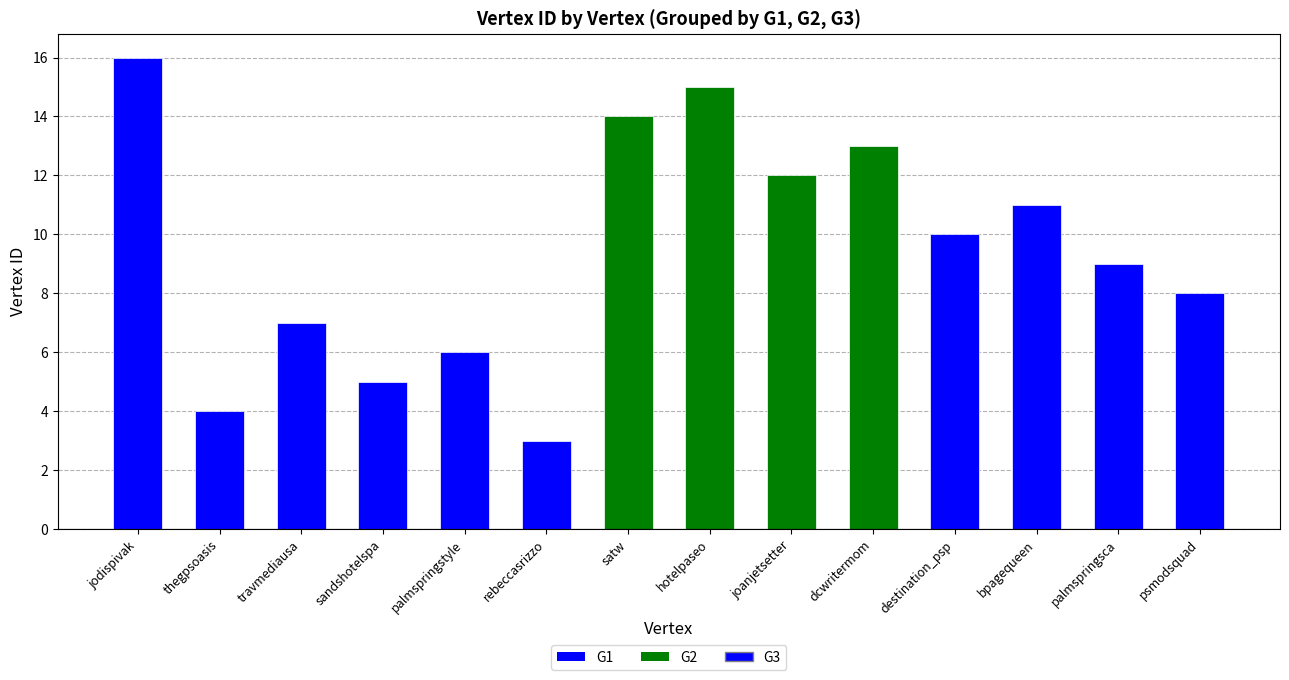

Which has a higher value, thegpsoasis or travmediausa?

travmediausa